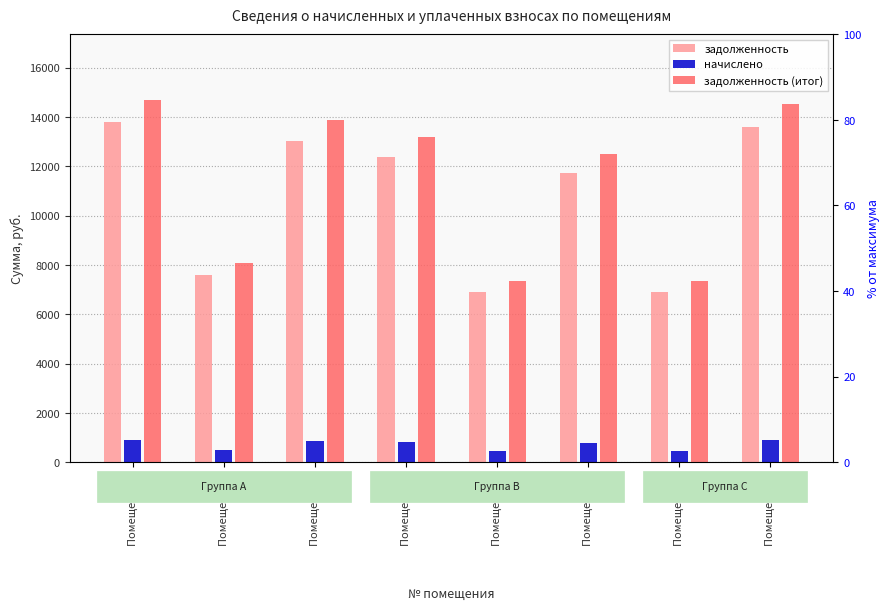

What is the sum of all начислено values?

5691.5